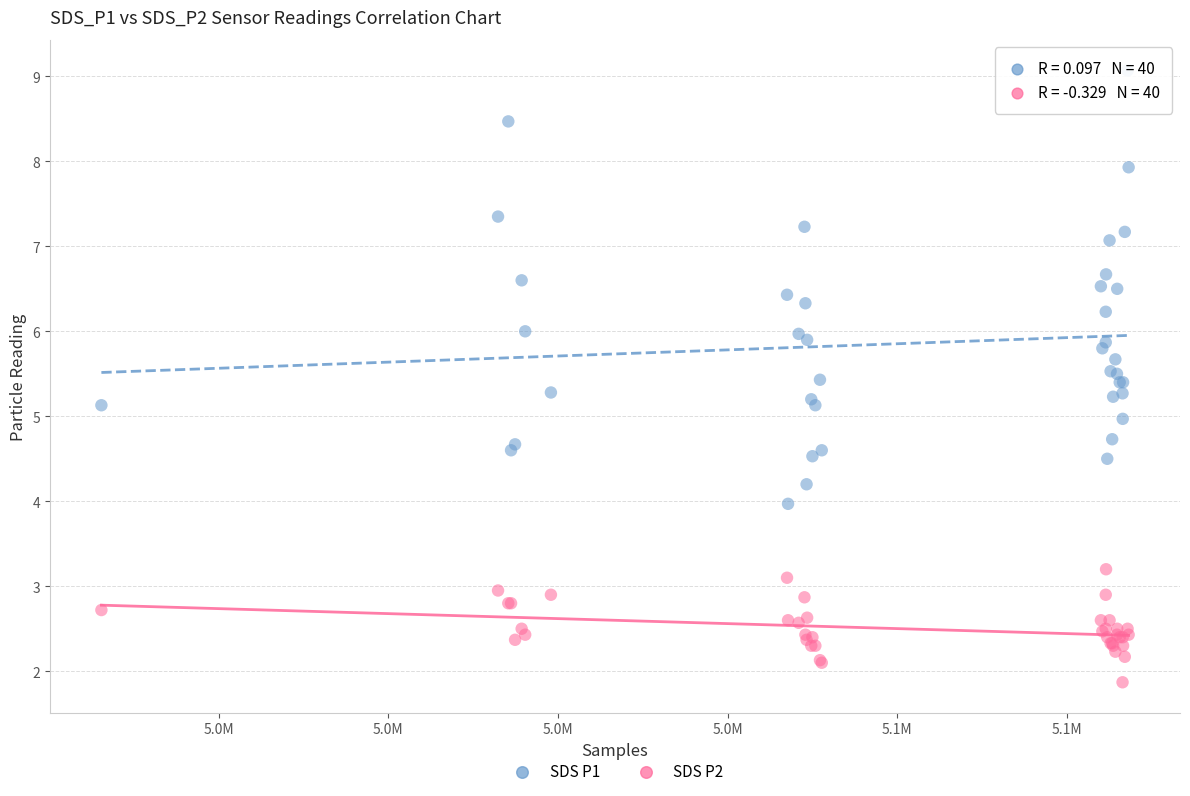

What is the X range (max minus min) for the scatter plot?

60550.0